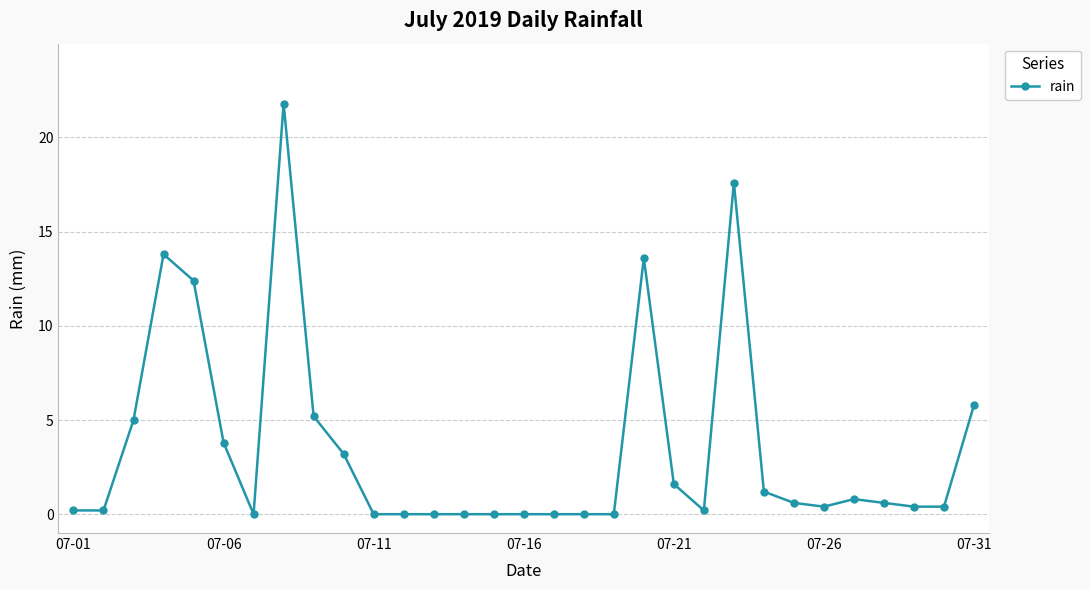

What is the average value?

3.5